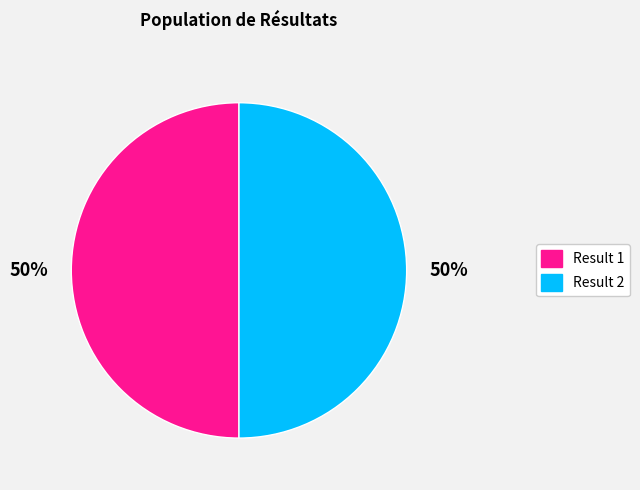

What is the ratio of the value at Result 1 to the value at Result 2?

1.0